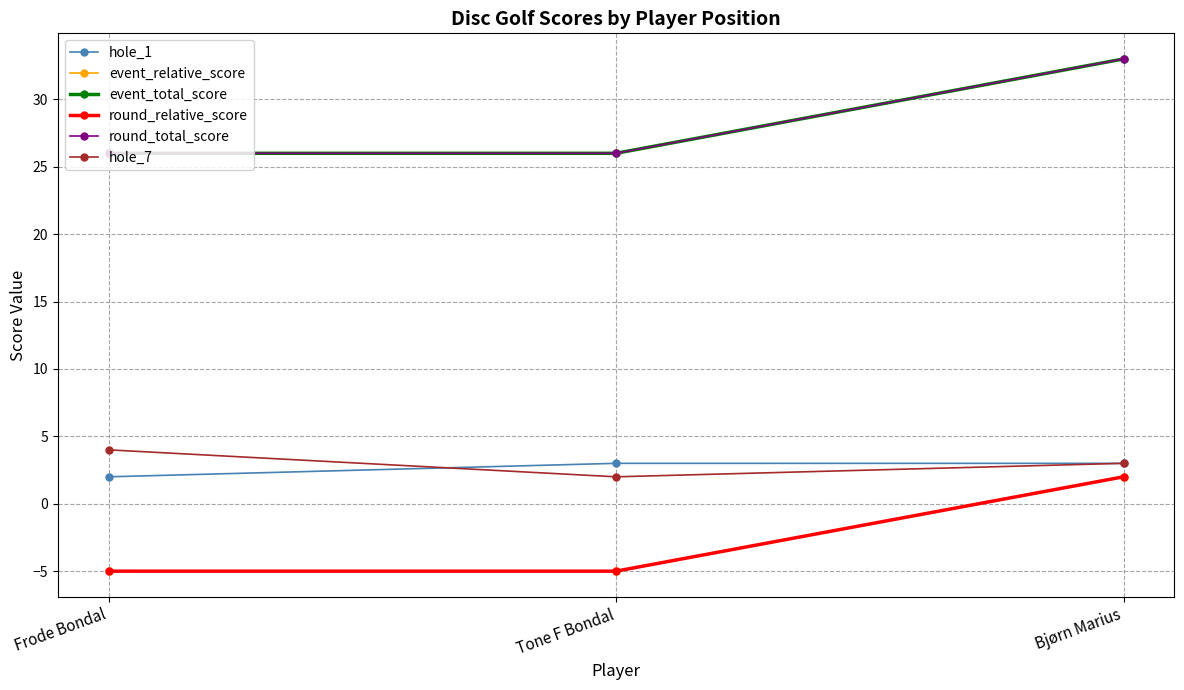

Reading right to left, transcribe all the data shown in this chart.

hole_1: 3	3	2
event_relative_score: 2	-5	-5
event_total_score: 33	26	26
round_relative_score: 2	-5	-5
round_total_score: 33	26	26
hole_7: 3	2	4